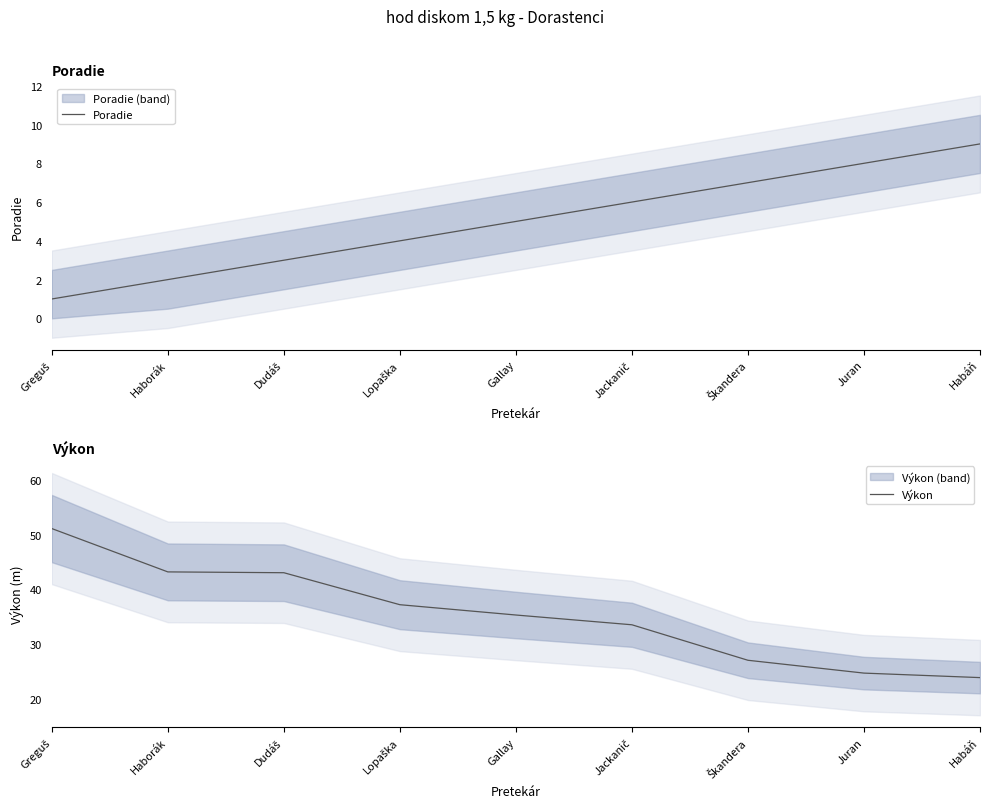

Is this an area chart (filled region under the line)?

No